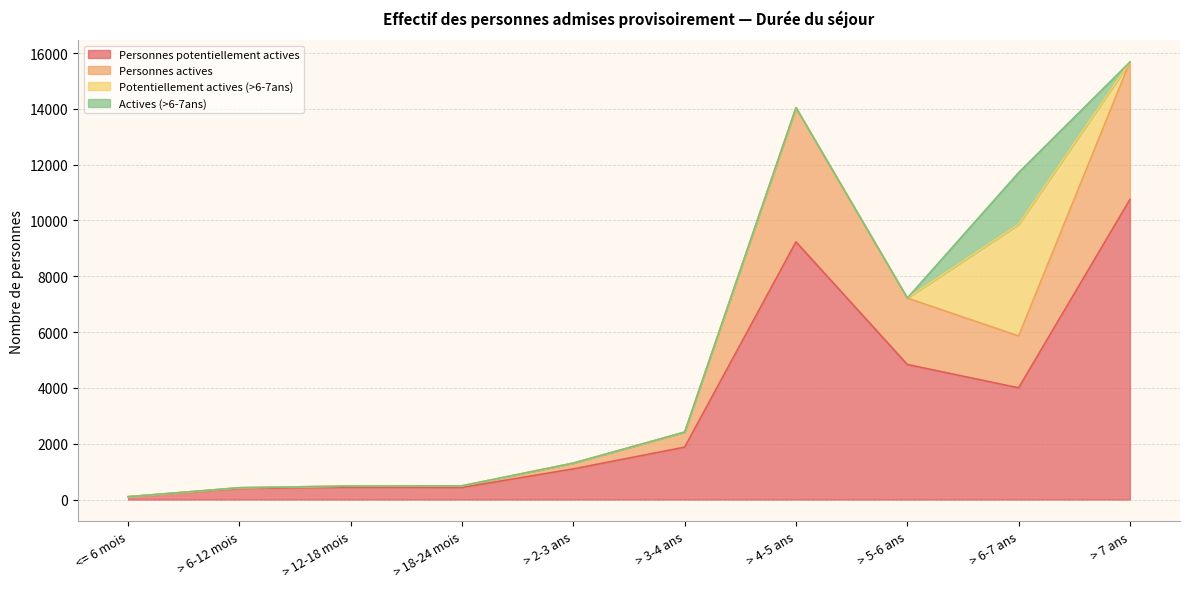

How many interior local valleys does the Personnes potentiellement actives series have?

2